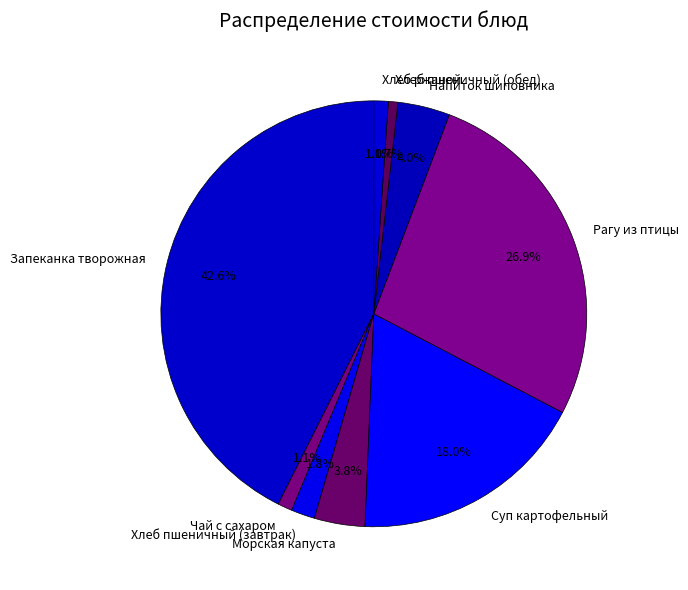

The Суп картофельный slice represents 24% of the pie. True or false?

False